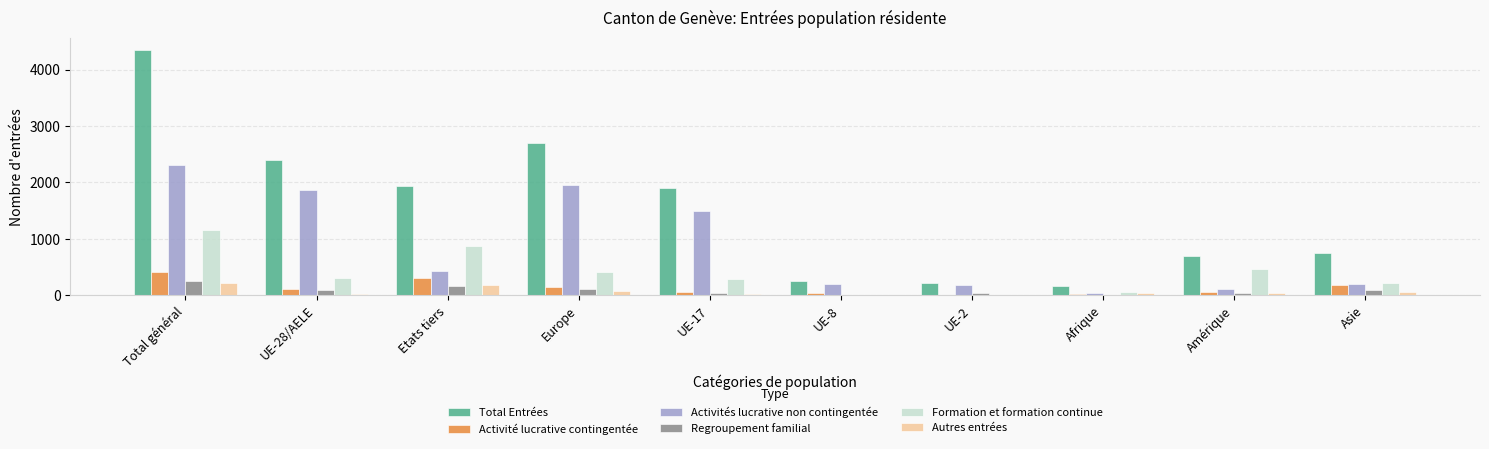

Which series has the largest total across all categories?

Total Entrées